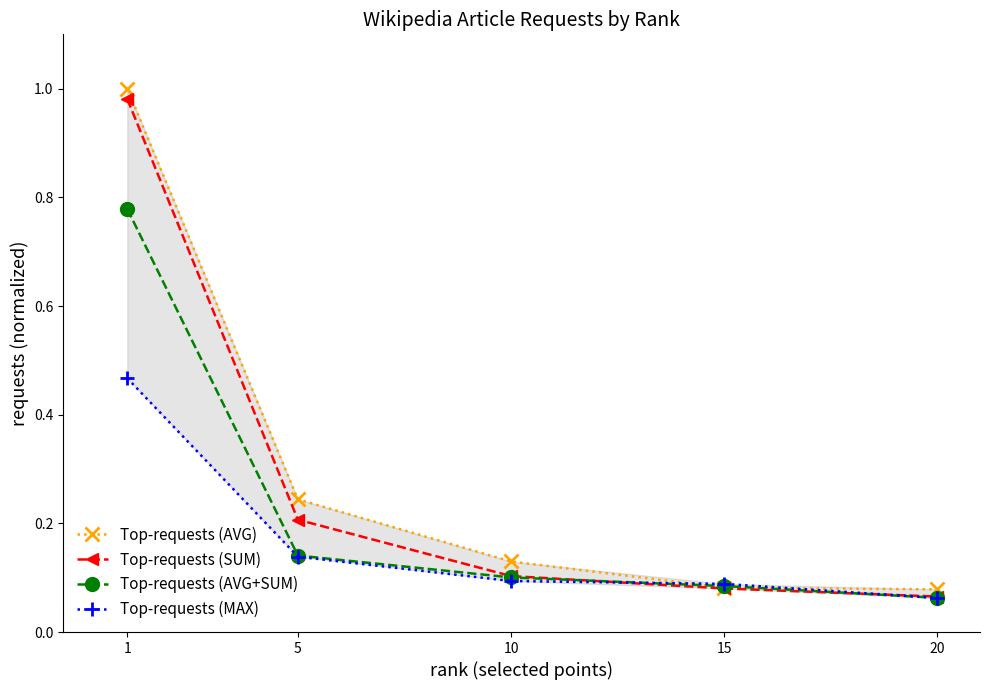

True or false: Top-requests (AVG) and Top-requests (SUM) intersect in this chart.

False